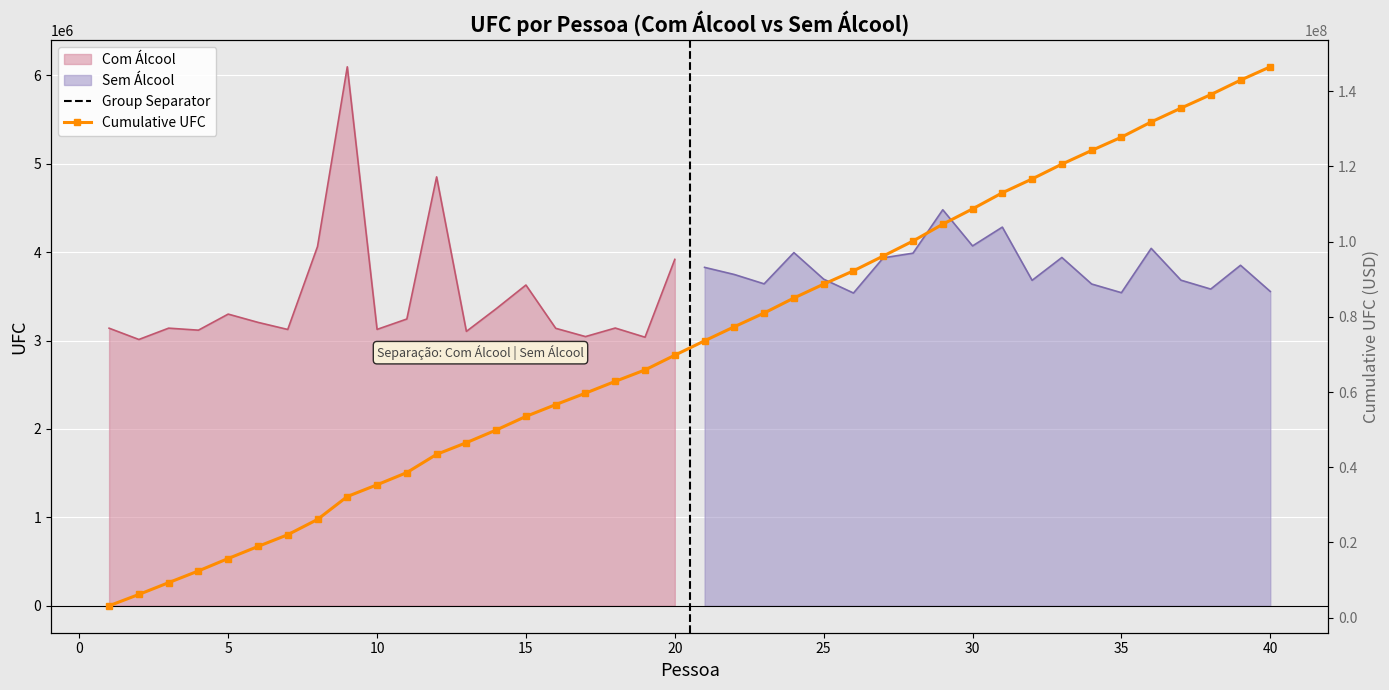

Which series has the largest range (max minus min)?

Com Álcool